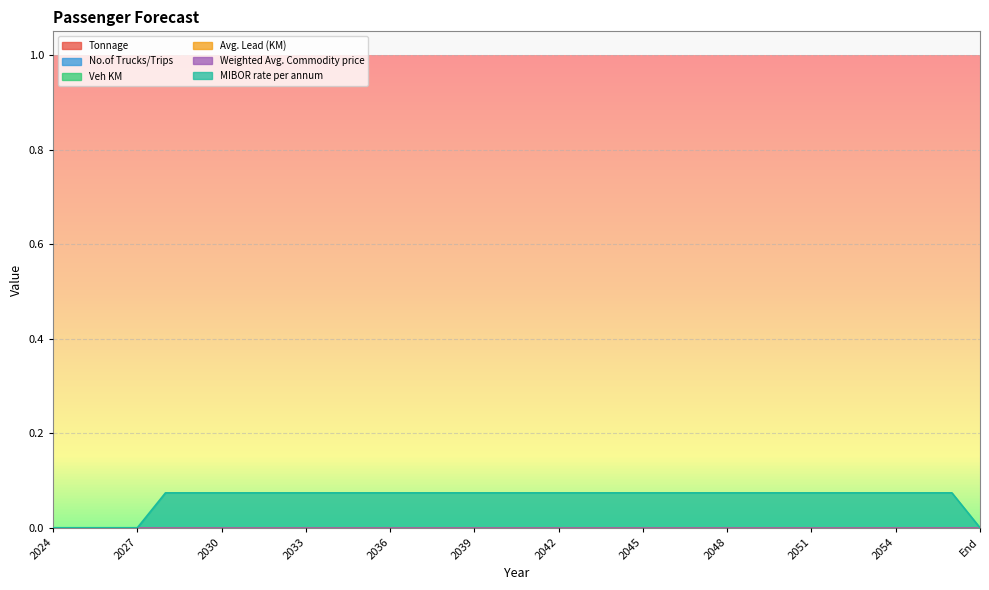

Rank the series at 8 from highest to lowest value.

MIBOR rate per annum, Tonnage, No.of Trucks/Trips, Veh KM, Avg. Lead (KM), Weighted Avg. Commodity price